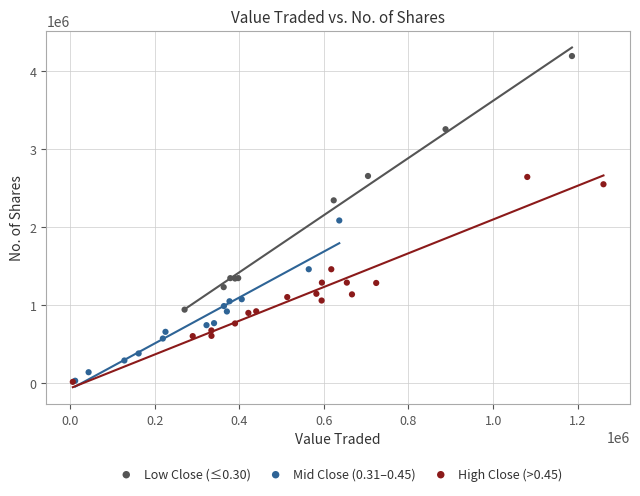

What are all the series names shown in the legend?

Low Close (≤0.30), Mid Close (0.31–0.45), High Close (>0.45)